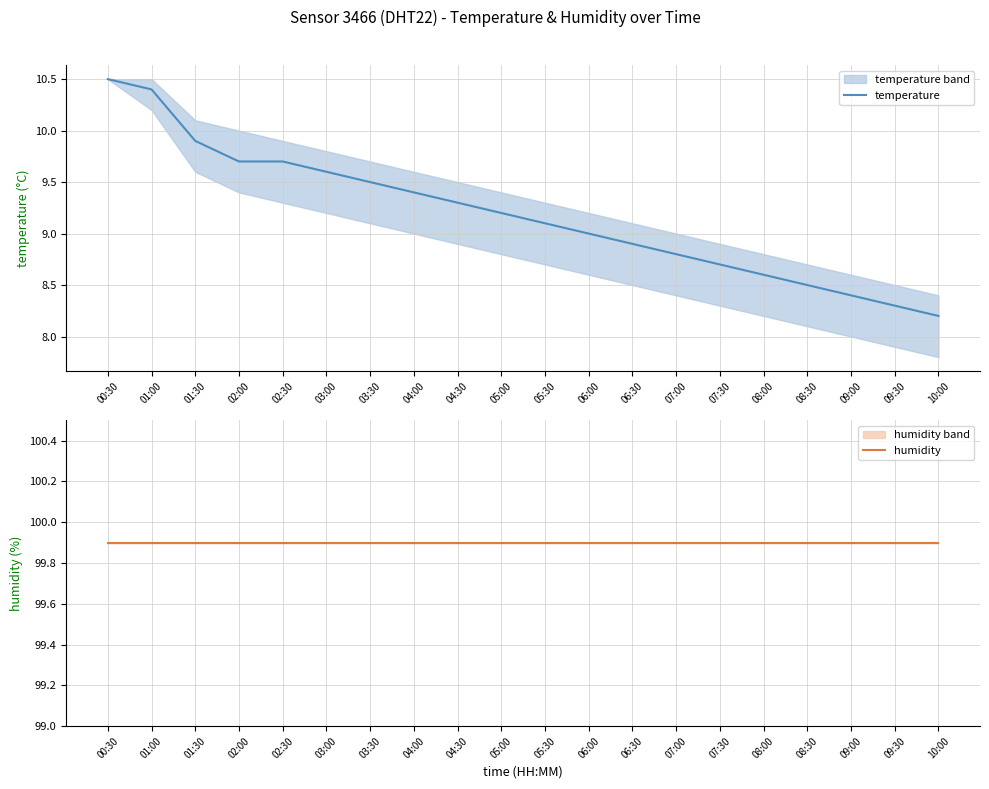

At which label does temperature reach its minimum?

10:00